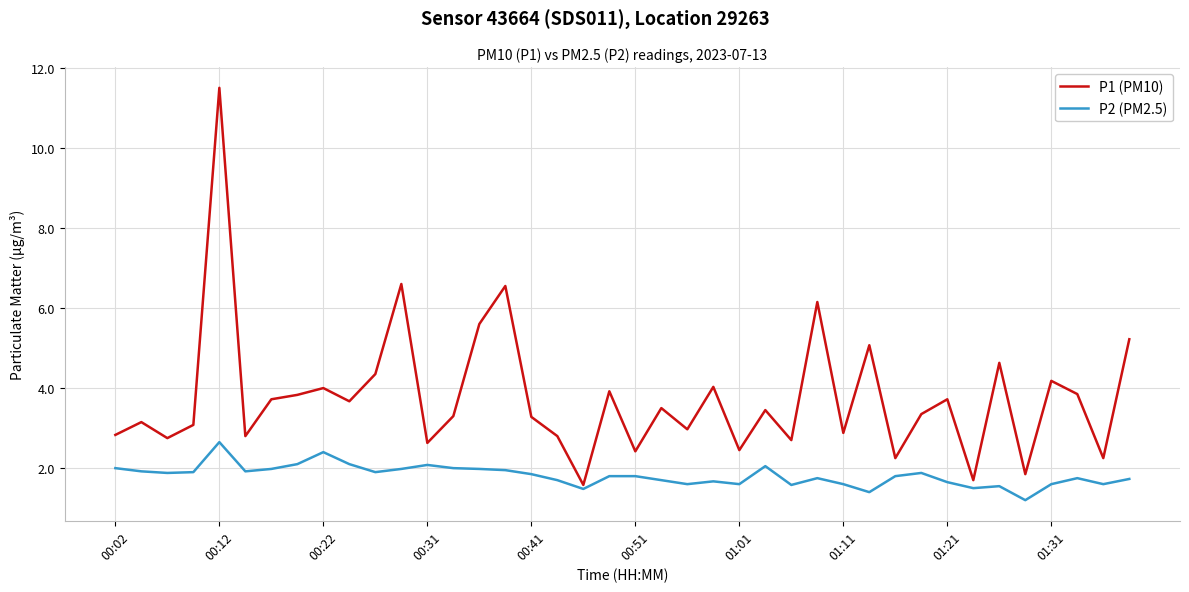

List the series in order of their overall mean, lowest first.

P2 (PM2.5), P1 (PM10)